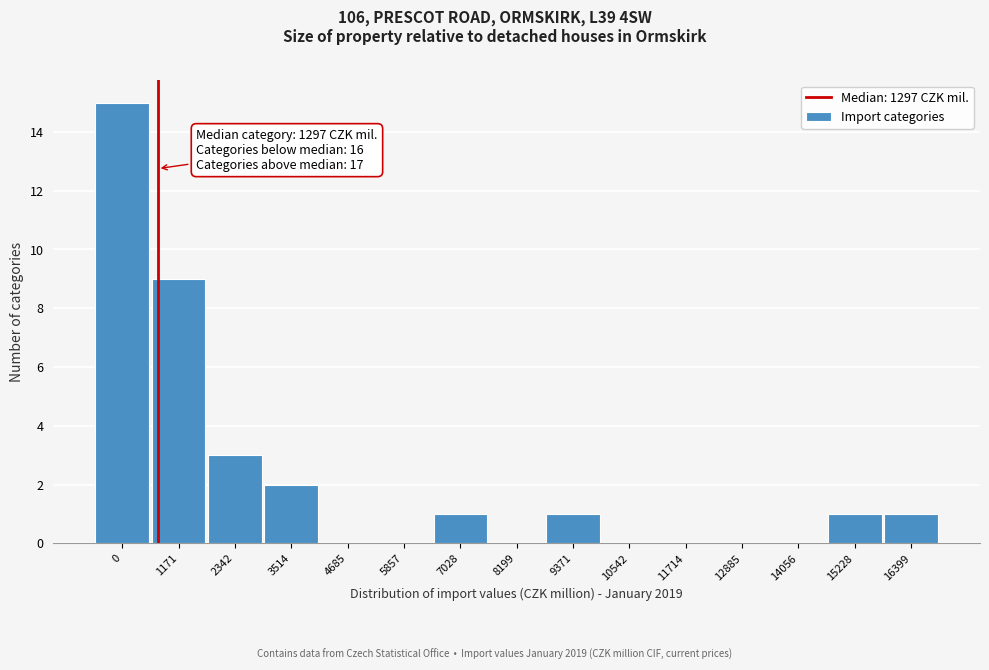

Reading left to right, transcribe all the data shown in this chart.

0=15	1171=9	2342=3	3514=2	4685=0	5857=0	7028=1	8199=0	9371=1	10542=0	11714=0	12885=0	14056=0	15228=1	16399=1